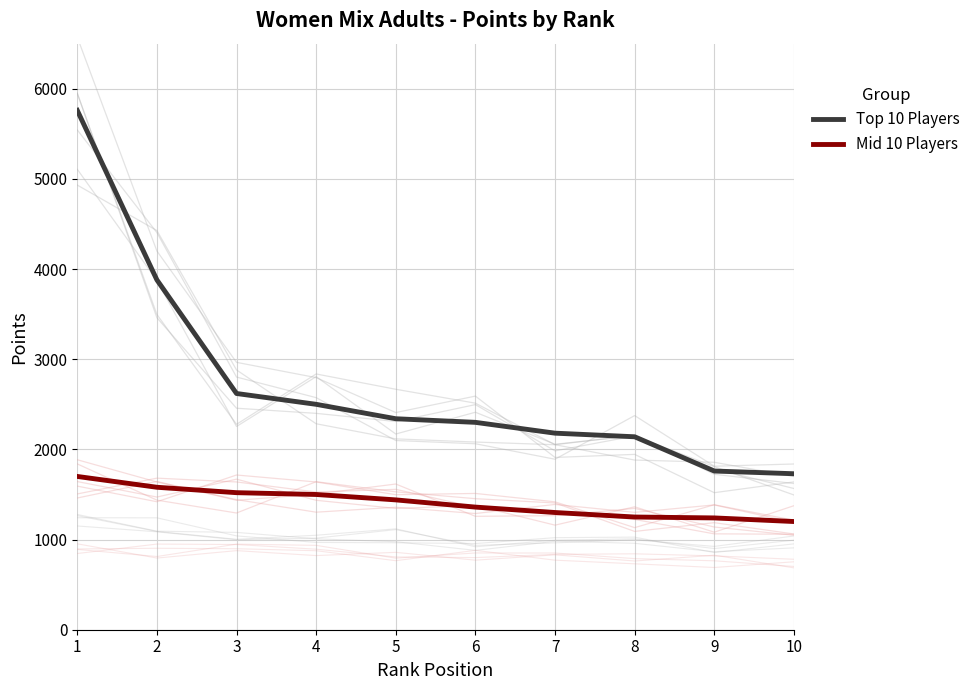

True or false: Top 10 Players and Mid 10 Players cross at least once.

False